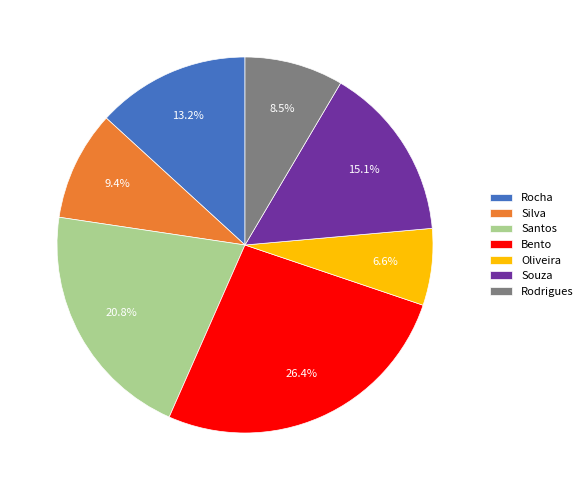

To the nearest percent, what is the average slice percentage?

14%